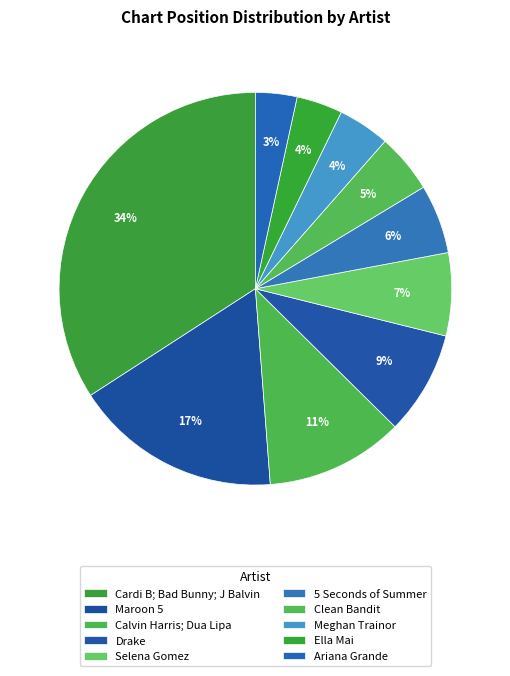

Which slice is the largest?

Cardi B; Bad Bunny; J Balvin